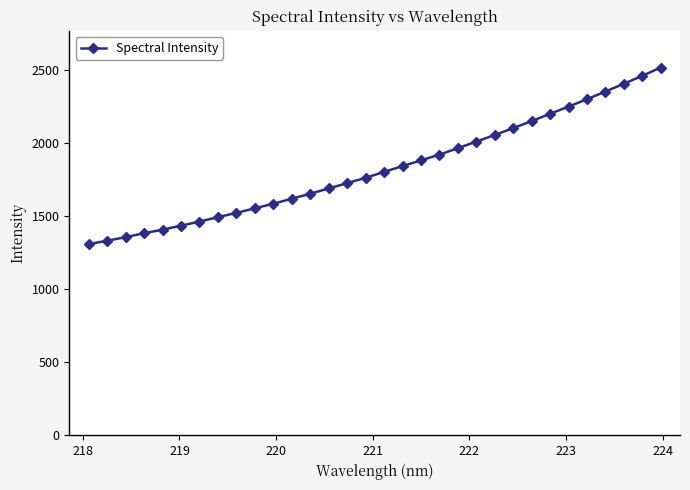

What is the difference between the second highest and second lowest values?

1126.8